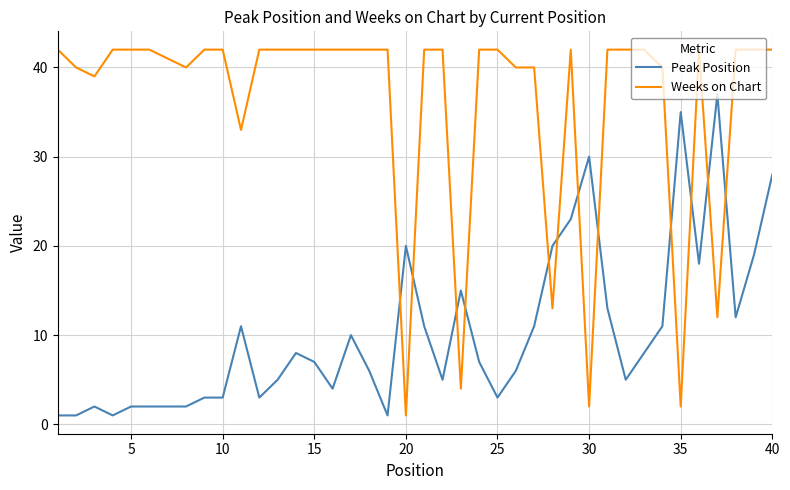

Rank the series by their average value, from highest to lowest.

Weeks on Chart, Peak Position